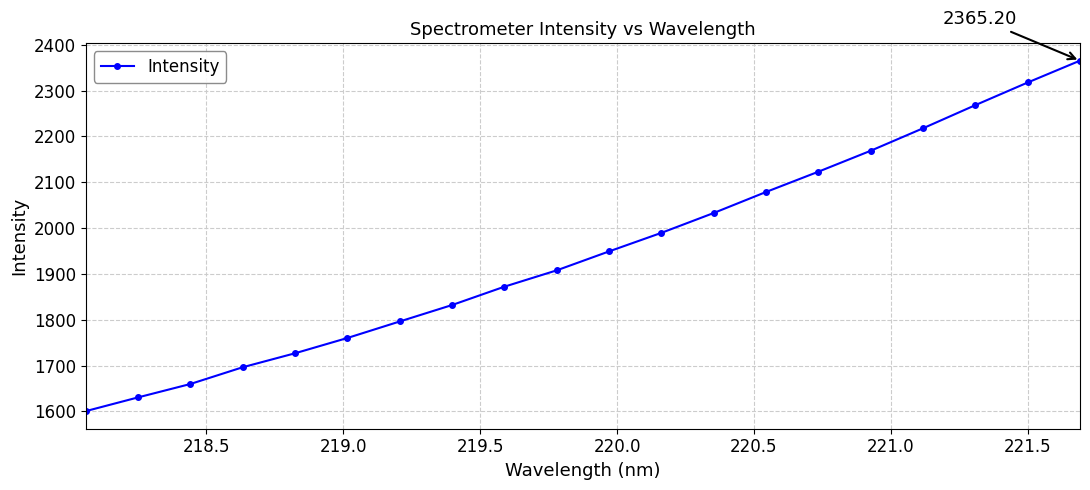

True or false: there are more than 2 points higher than both neighbors.

False